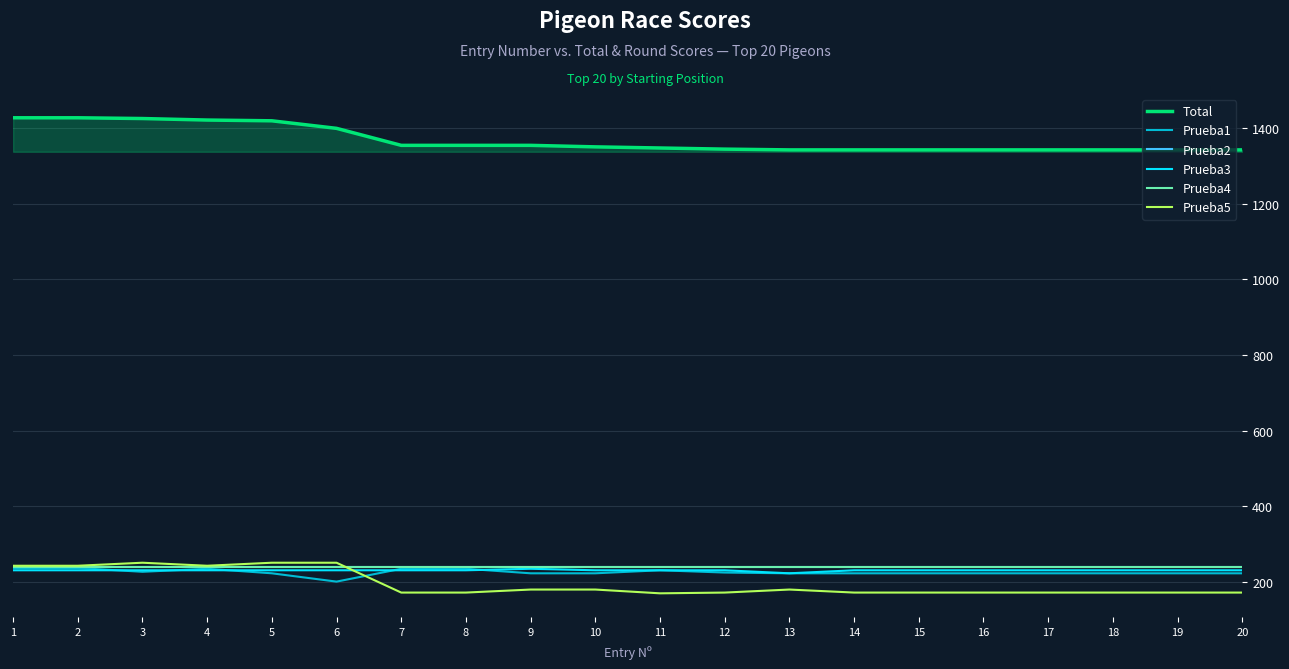

Where is Prueba4 nearest to the value 240?

1